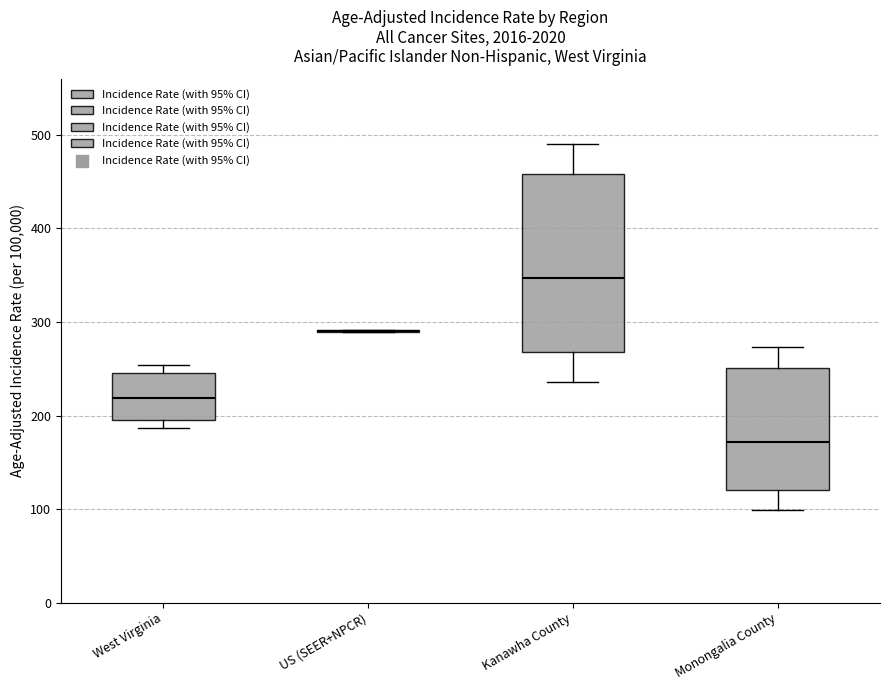

Which box is the tallest, from its lower edge to its upper edge?

Kanawha County